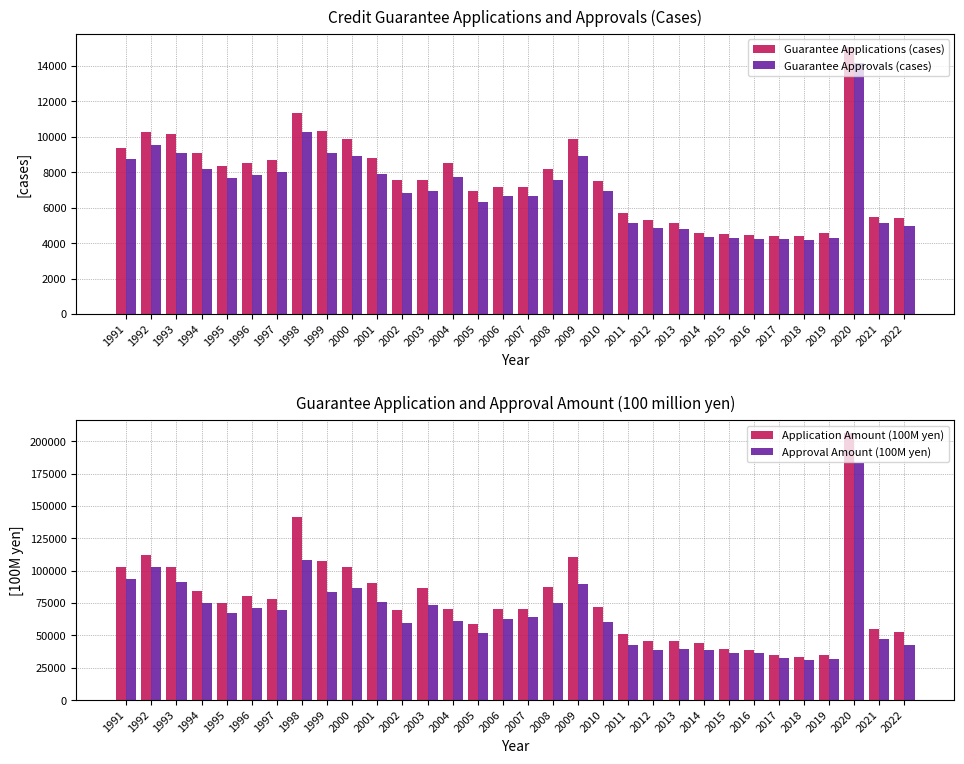

At how many categories does at least one series exceed 147647?

1